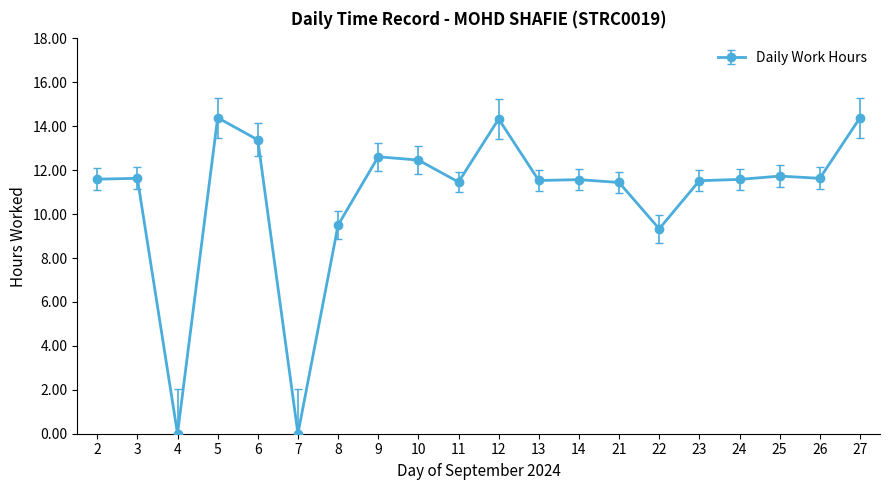

At which category does the data reach its first local valley?

4